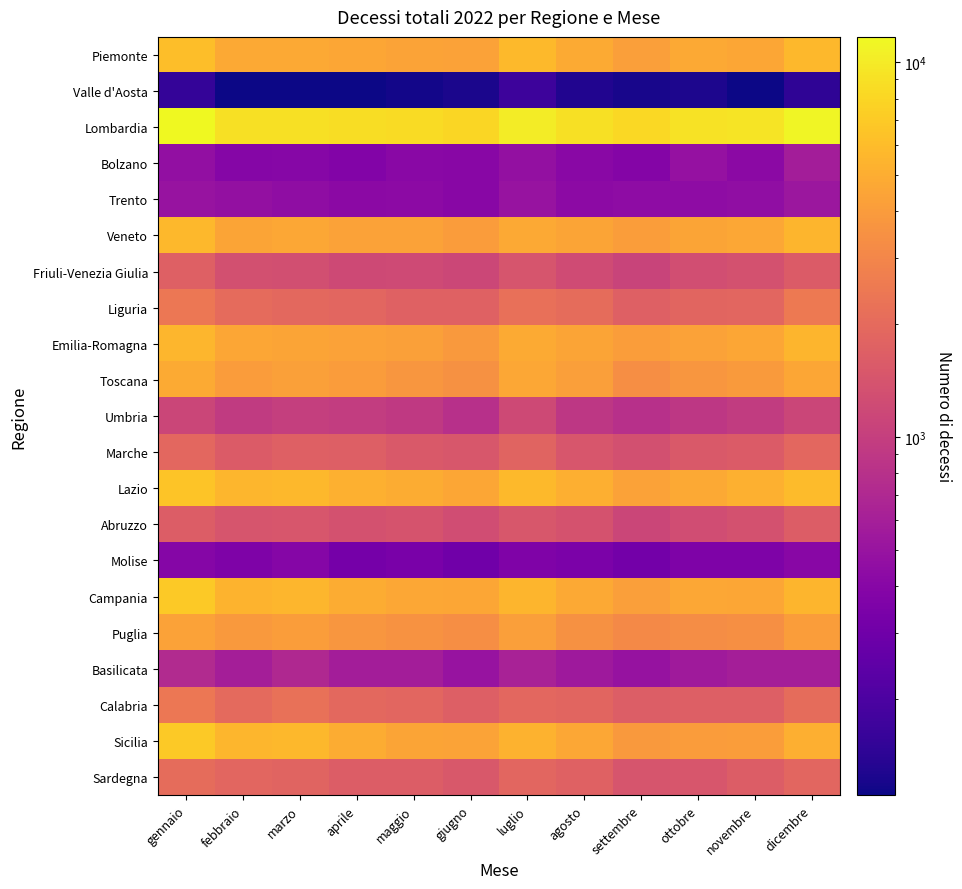

Which series has the largest total across all categories?

Lombardia